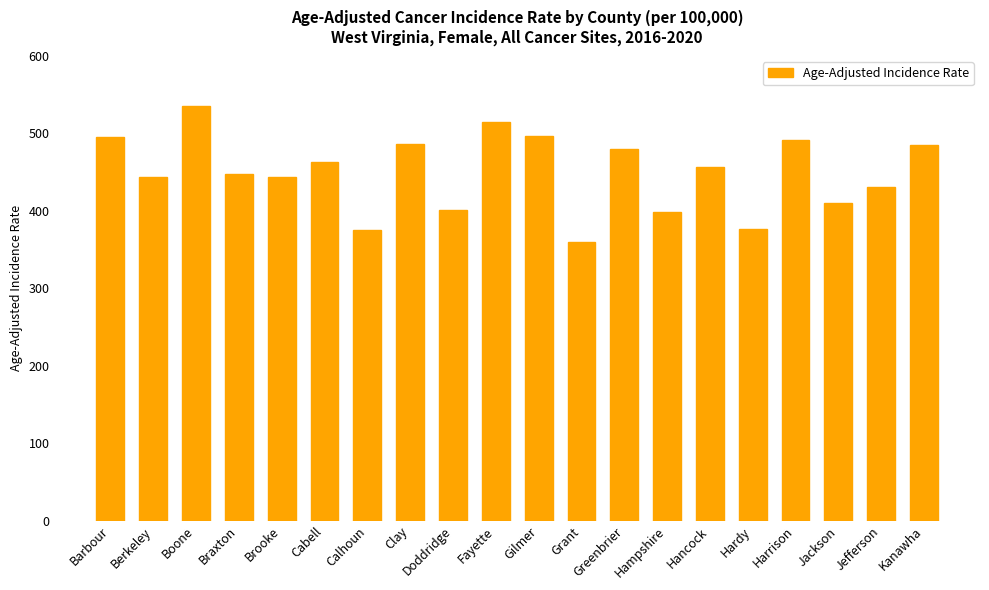

What is the sum of all values?

8993.2